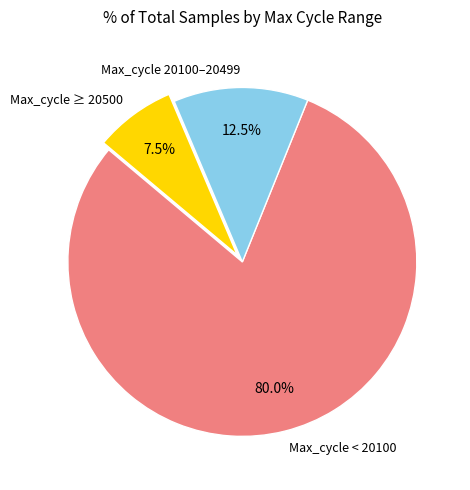

Which slice is the smallest?

Max_cycle ≥ 20500